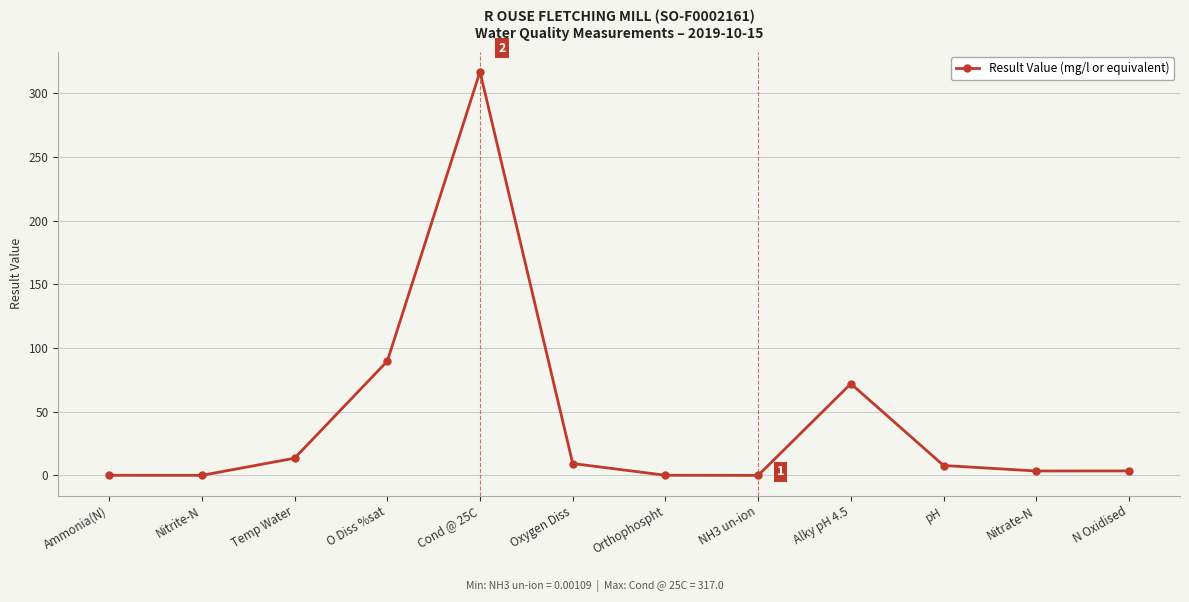

The chart shows a value of 317.0 at Cond @ 25C. True or false?

True